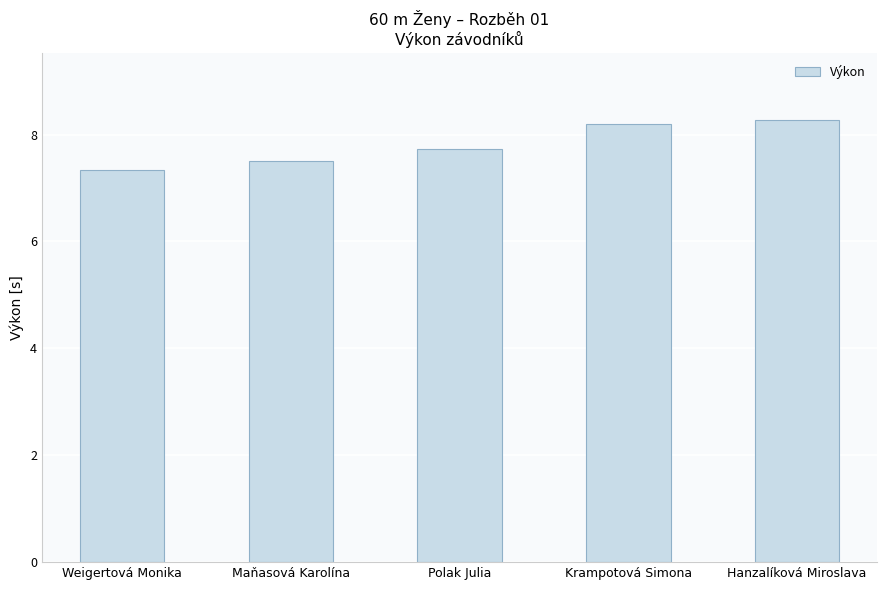

List the labels in order of value, smallest first.

Weigertová Monika, Maňasová Karolína, Polak Julia, Krampotová Simona, Hanzalíková Miroslava